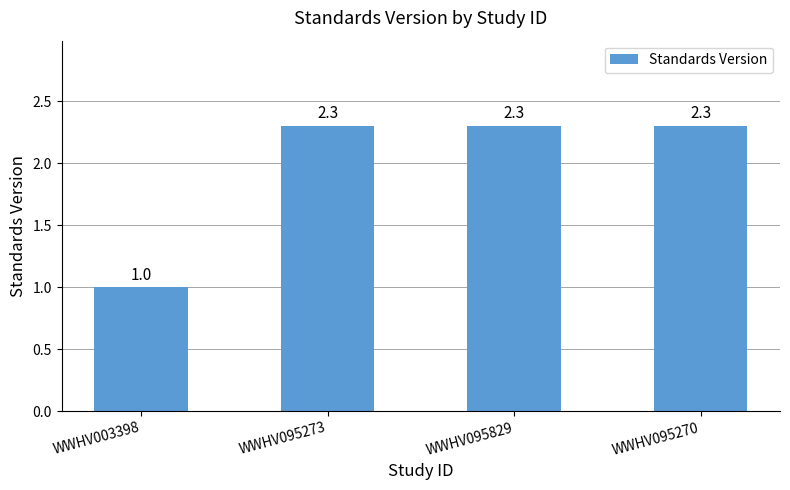

Which label corresponds to the smallest value in the chart?

WWHV003398